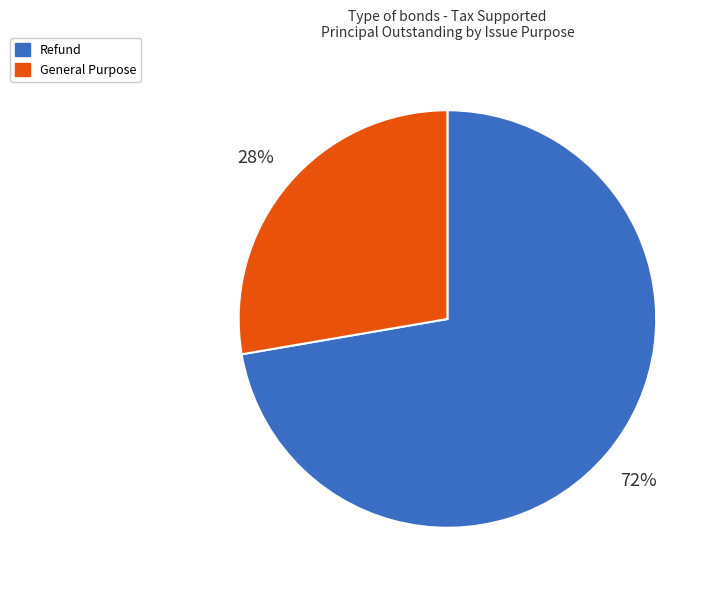

Do Refund and General Purpose together represent more than half of the pie?

Yes